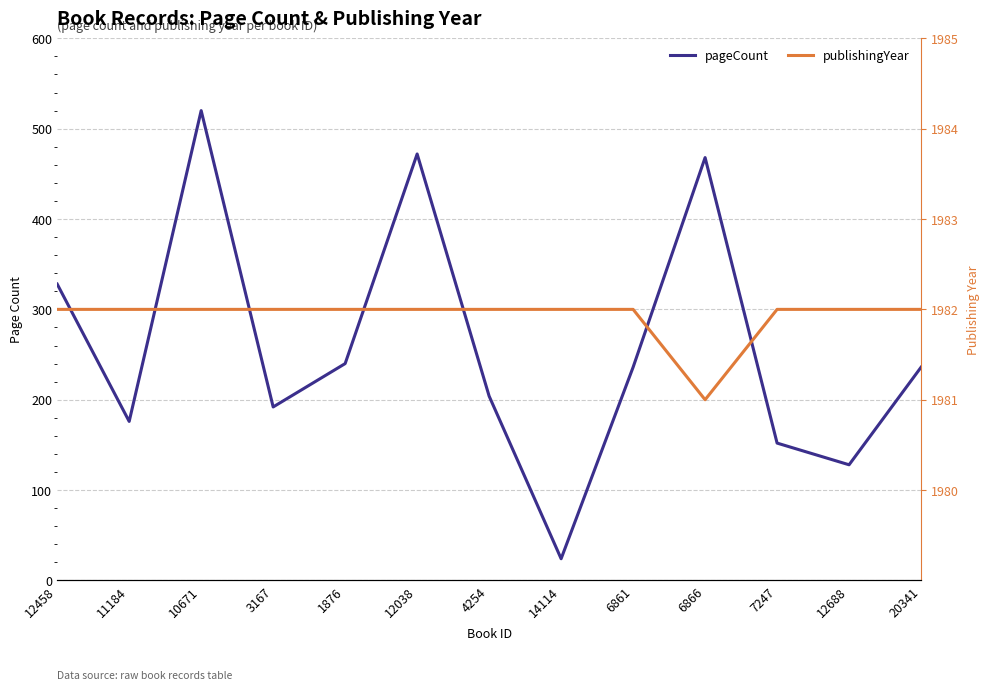

Is the value of pageCount at 12688 greater than the value of publishingYear at 6861?

No